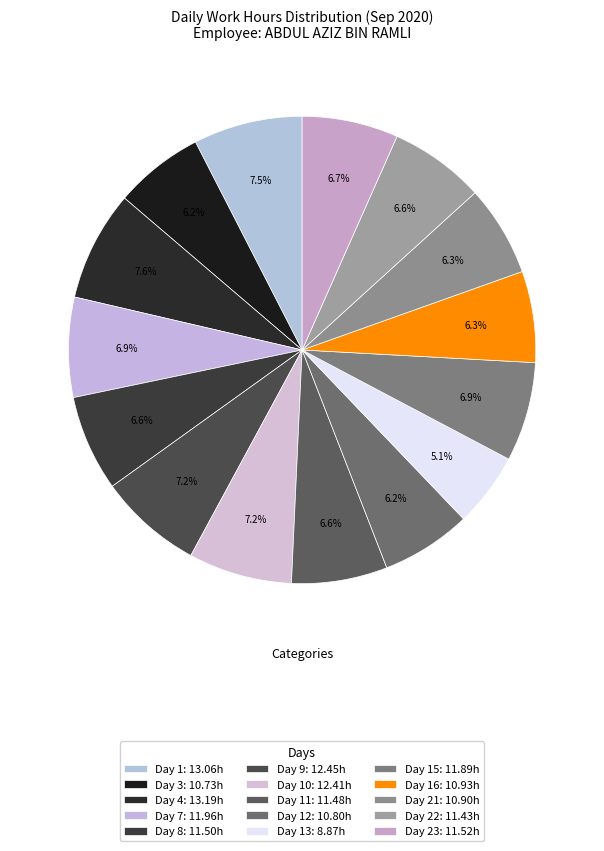

To the nearest percent, what is the difference between the largest and smallest slice percentages?

2%